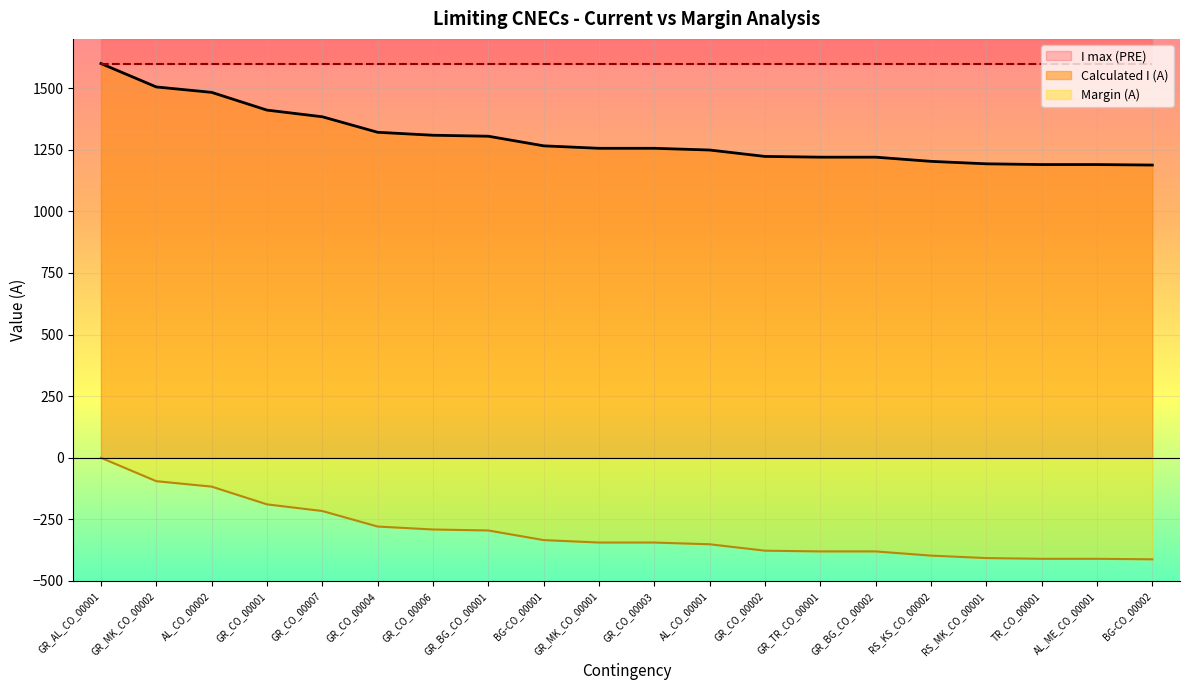

What is the difference between the Margin (A) values at TR_CO_00001 and GR_BG_CO_00002?

30